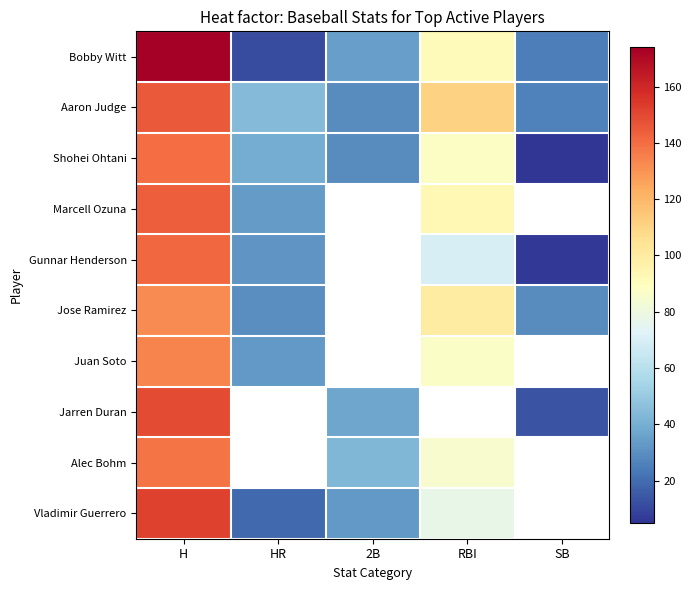

What is the minimum value for Shohei Ohtani?

5.0